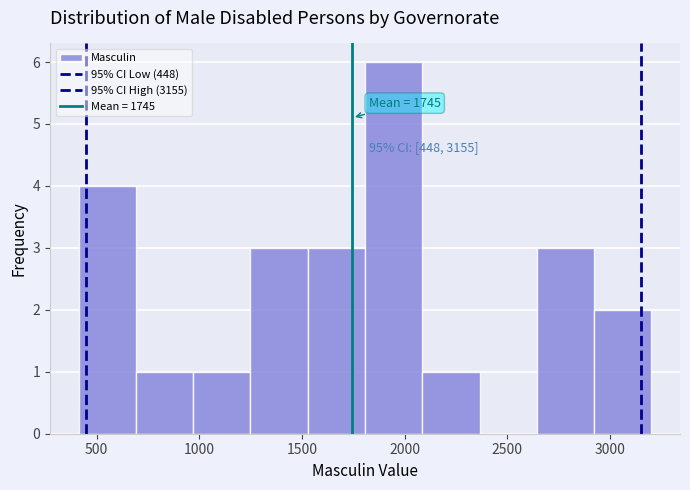

Which range on the x-axis has the tallest bar?

1800 to 2100